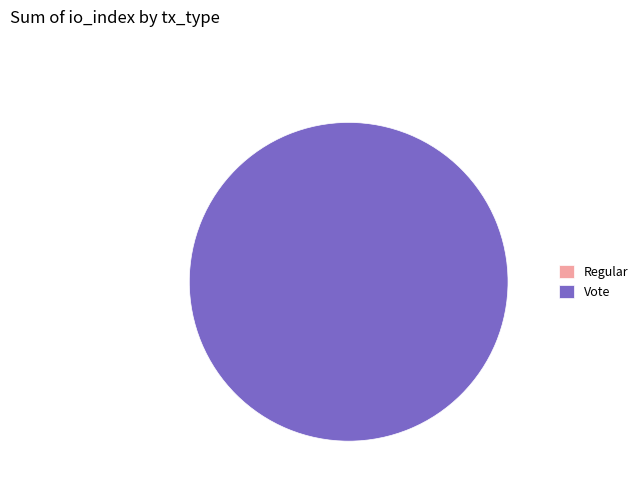

To the nearest percent, what is the combined percentage of Vote and Regular?

100%